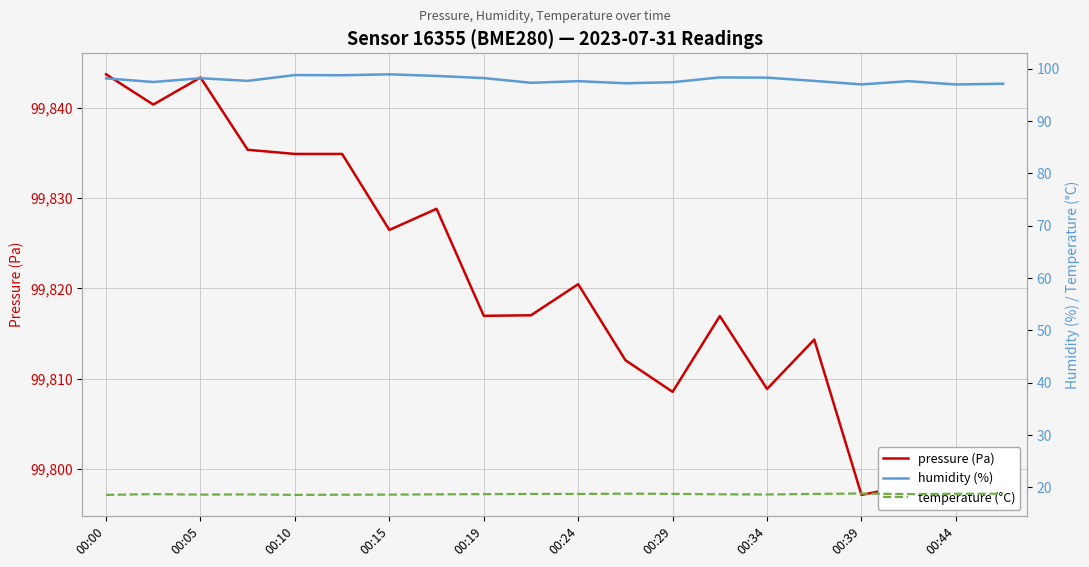

True or false: pressure (Pa) and humidity (%) cross at least once.

False